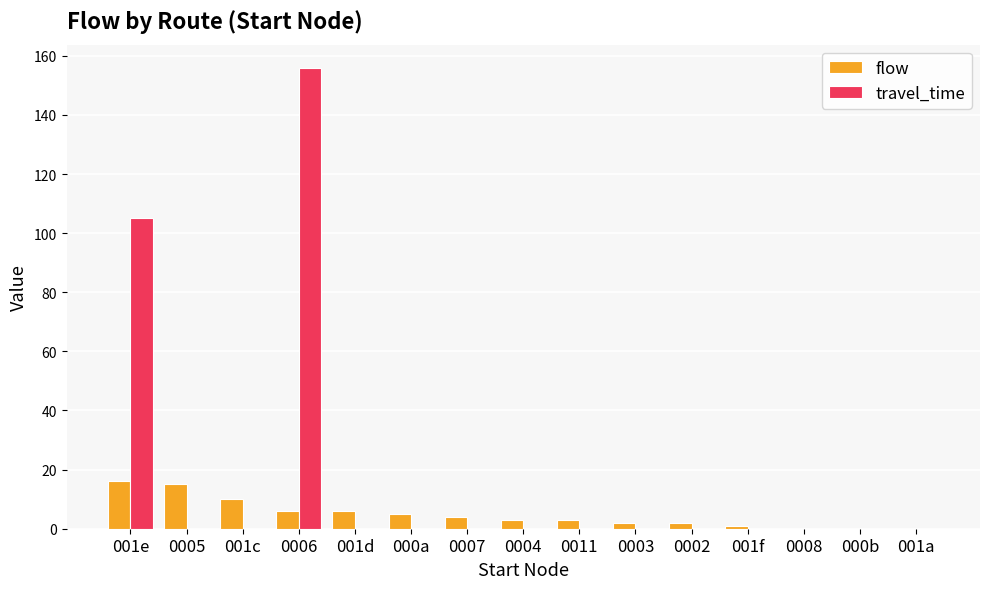

Are the bars horizontal?

No